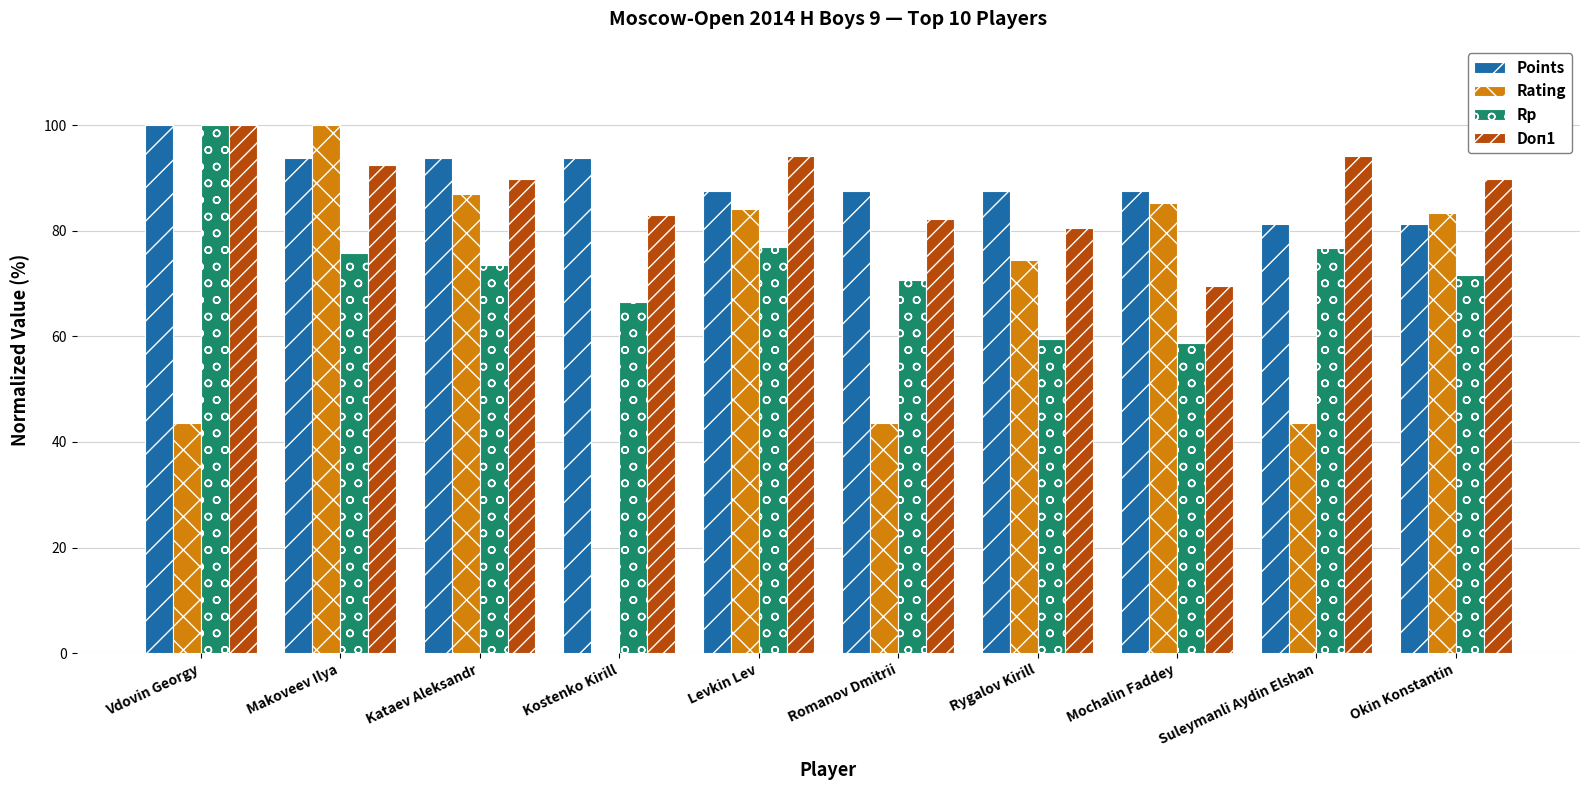

What is the maximum value for Rp?

100.0